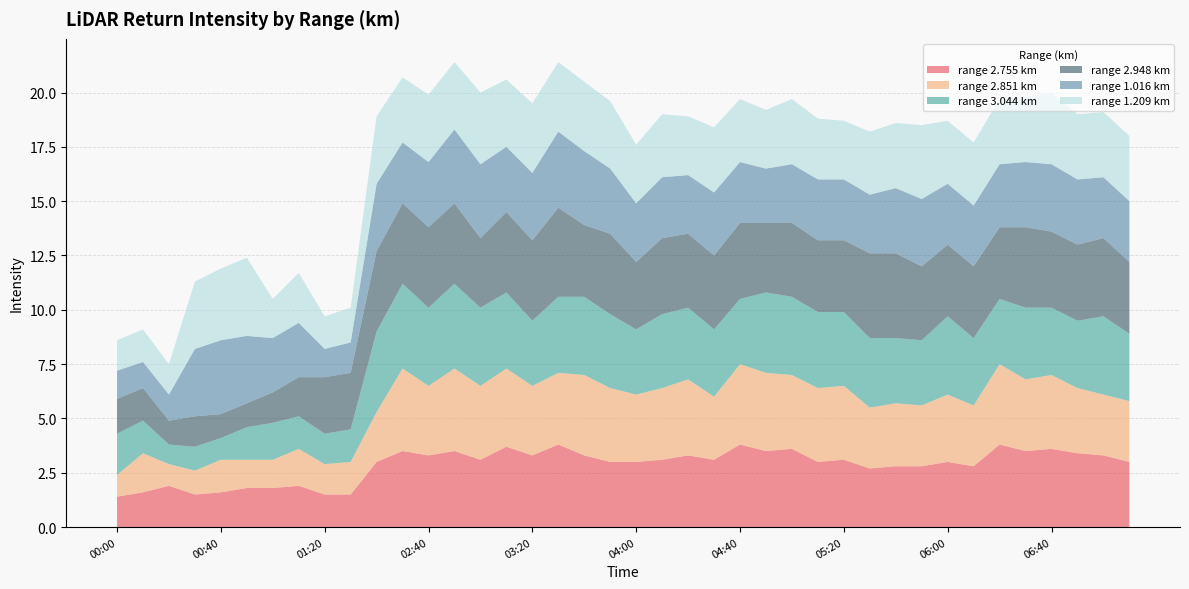

Reading right to left, transcribe all the data shown in this chart.

2.755: 3.0	3.3	3.4	3.6	3.5	3.8	2.8	3.0	2.8	2.8	2.7	3.1	3.0	3.6	3.5	3.8	3.1	3.3	3.1	3.0	3.0	3.3	3.8	3.3	3.7	3.1	3.5	3.3	3.5	3.0	1.5	1.5	1.9	1.8	1.8	1.6	1.5	1.9	1.6	1.4
2.851: 2.8	2.8	3.0	3.4	3.3	3.7	2.8	3.1	2.8	2.9	2.8	3.4	3.4	3.4	3.6	3.7	2.9	3.5	3.3	3.1	3.4	3.7	3.3	3.2	3.6	3.4	3.8	3.2	3.8	2.3	1.5	1.4	1.7	1.3	1.3	1.5	1.1	1.0	1.8	1.0
3.044: 3.1	3.6	3.1	3.1	3.3	3.0	3.1	3.6	3.0	3.0	3.2	3.4	3.5	3.6	3.7	3.0	3.1	3.3	3.4	3.0	3.4	3.6	3.5	3.0	3.5	3.6	3.9	3.6	3.9	3.7	1.5	1.4	1.5	1.7	1.5	1.0	1.1	0.9	1.5	1.9
2.948: 3.3	3.6	3.5	3.5	3.7	3.3	3.3	3.3	3.4	3.9	3.9	3.3	3.3	3.4	3.2	3.5	3.4	3.4	3.5	3.1	3.7	3.3	4.1	3.7	3.7	3.2	3.7	3.7	3.7	3.7	2.6	2.6	1.8	1.4	1.1	1.1	1.4	1.1	1.5	1.6
1.016: 2.8	2.8	3.0	3.1	3.0	2.9	2.8	2.8	3.1	3.0	2.7	2.8	2.8	2.7	2.5	2.8	2.9	2.7	2.8	2.7	3.0	3.4	3.5	3.1	3.0	3.4	3.4	3.0	2.8	3.1	1.4	1.3	2.5	2.5	3.1	3.4	3.1	1.2	1.2	1.3
1.209: 3.0	3.0	3.0	3.3	3.0	3.0	2.9	2.9	3.4	3.0	2.9	2.7	2.8	3.0	2.7	2.9	3.0	2.7	2.9	2.7	3.1	3.2	3.2	3.2	3.1	3.3	3.1	3.1	3.0	3.1	1.6	1.5	2.3	1.8	3.6	3.3	3.1	1.4	1.5	1.4